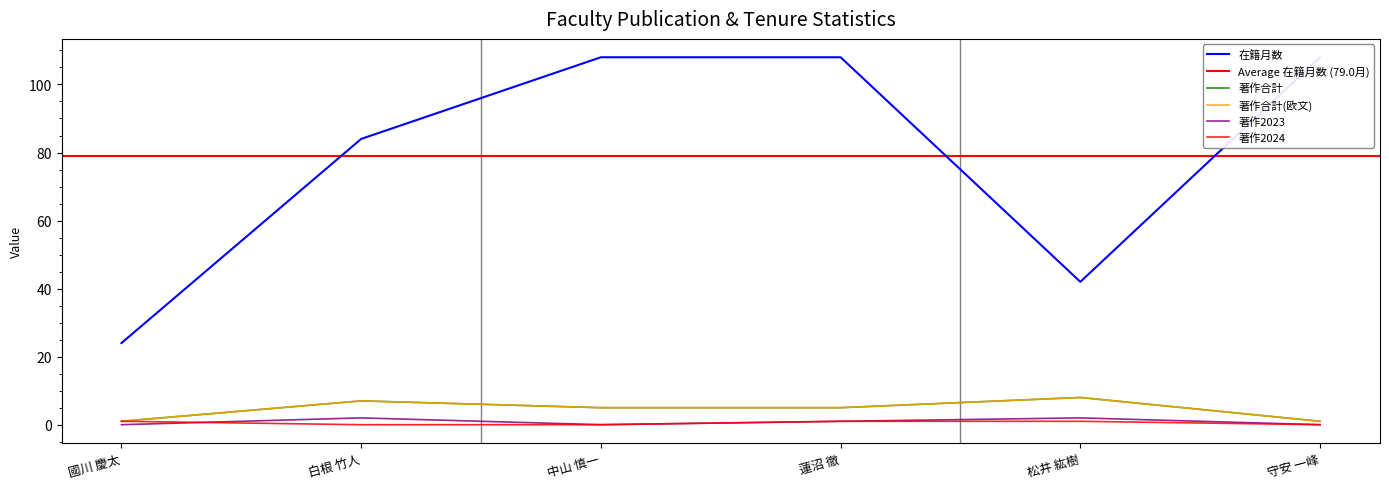

The value of 著作合計 at 國川 慶太 is 1. True or false?

True